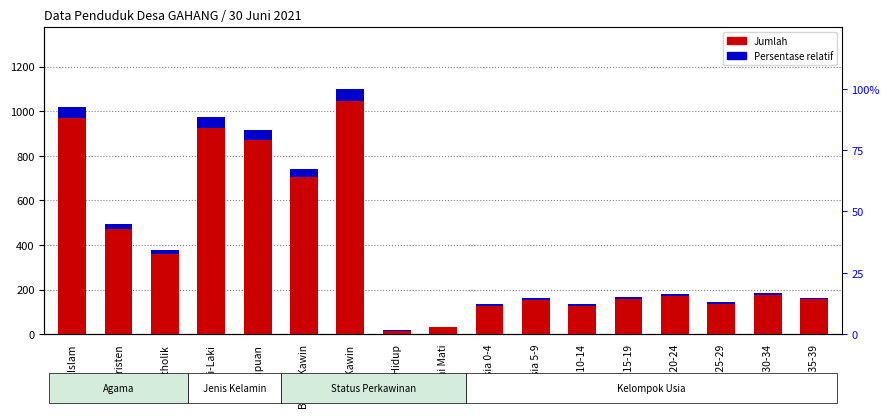

Reading left to right, what are all the values shown in this chart?

Jumlah: 1019.0	496.0	376.0	974.0	917.0	740.0	1100.0	17.0	34.0	135.0	161.0	135.0	166.0	182.0	142.0	186.0	164.0
Persentase relatif: 51.0	24.8	18.8	48.7	45.9	37.0	55.0	0.9	1.7	6.8	8.0	6.8	8.3	9.1	7.1	9.3	8.2